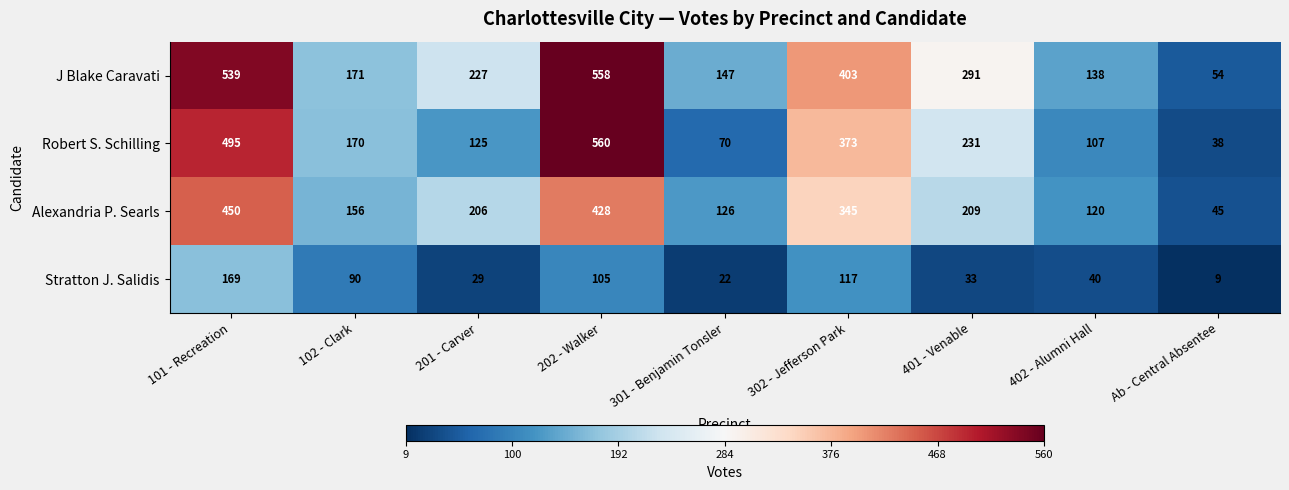

At which label does Robert S. Schilling first exceed 170?

101 - Recreation